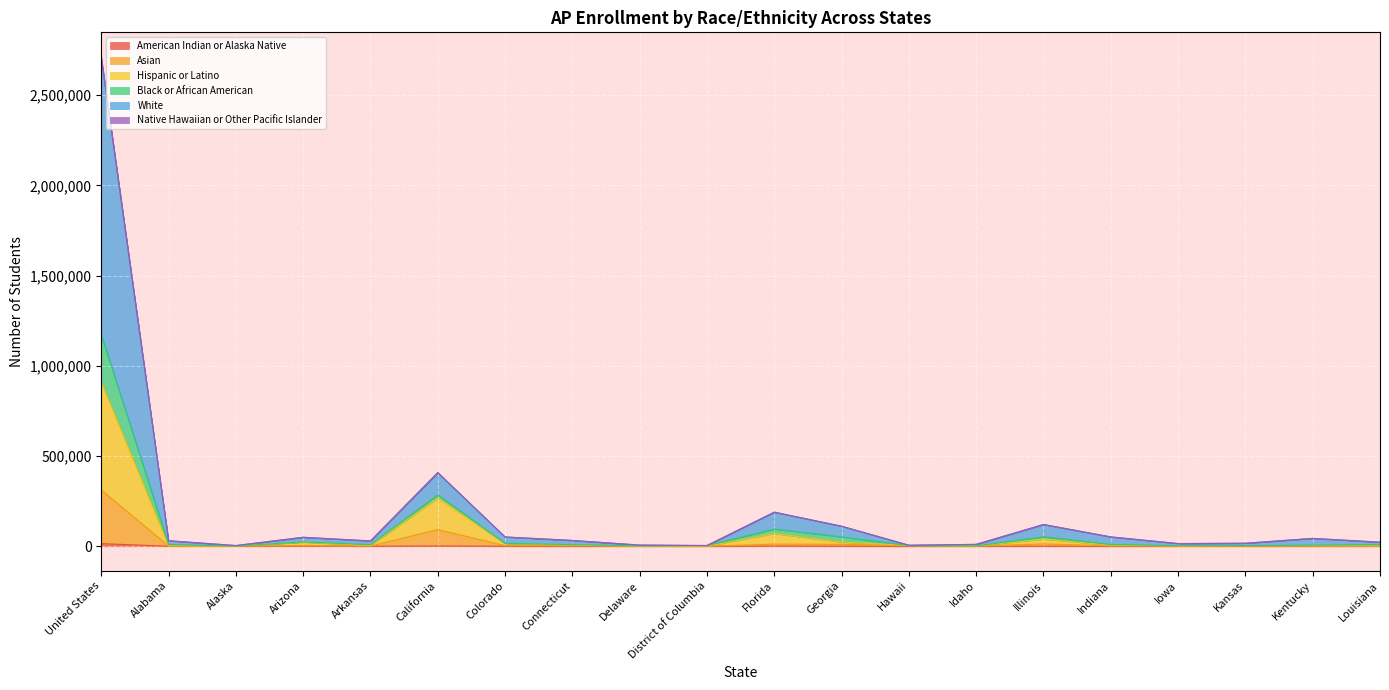

True or false: Black or African American has more than 1 interior local peaks.

True